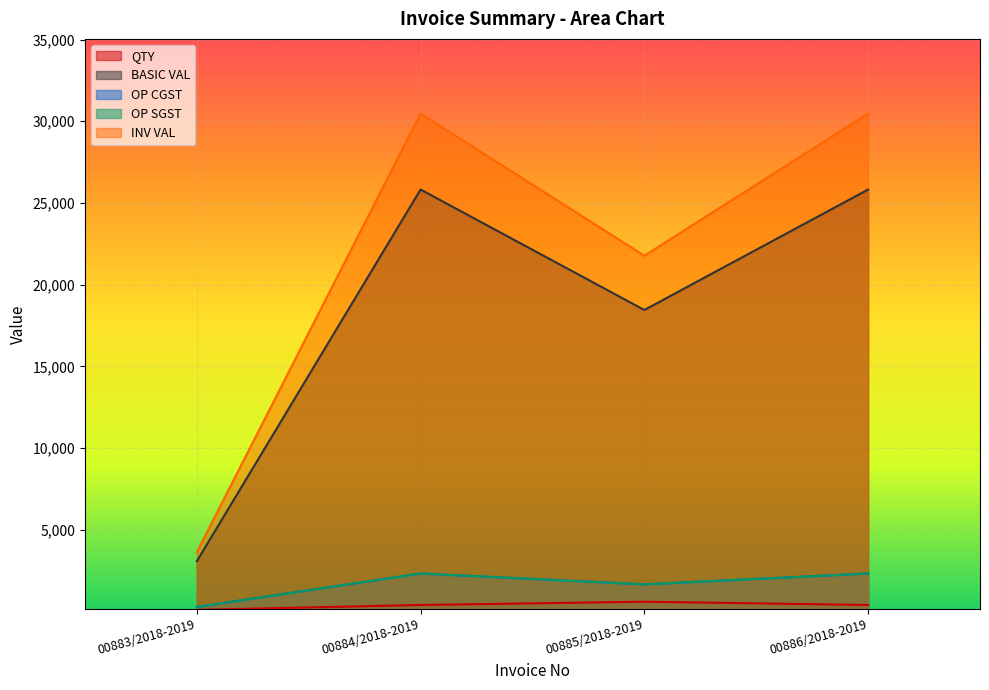

Reading left to right, extract all data points from this chart.

QTY: 00883/2018-2019=100.0	00884/2018-2019=400.0	00885/2018-2019=600.0	00886/2018-2019=400.0
BASIC VAL: 00883/2018-2019=3075.0	00884/2018-2019=25820.0	00885/2018-2019=18450.0	00886/2018-2019=25820.0
OP CGST: 00883/2018-2019=276.8	00884/2018-2019=2323.8	00885/2018-2019=1660.5	00886/2018-2019=2323.8
OP SGST: 00883/2018-2019=276.8	00884/2018-2019=2323.8	00885/2018-2019=1660.5	00886/2018-2019=2323.8
INV VAL: 00883/2018-2019=3628.5	00884/2018-2019=30467.6	00885/2018-2019=21771.0	00886/2018-2019=30467.6